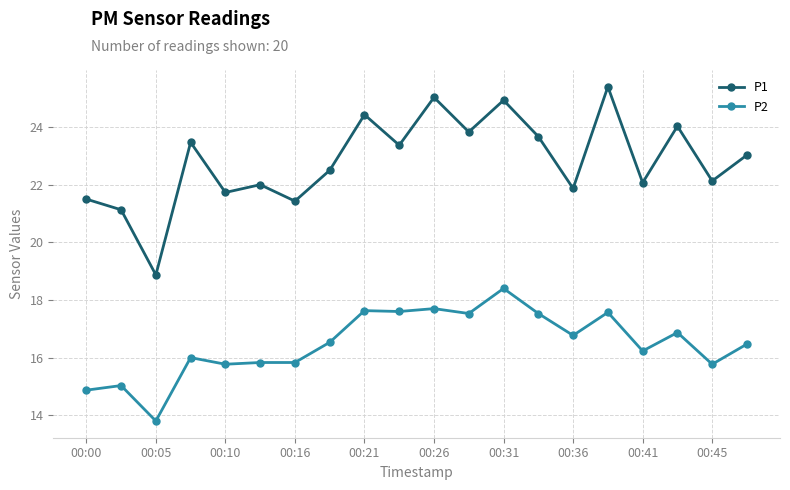

True or false: P2 and P1 cross at least once.

False